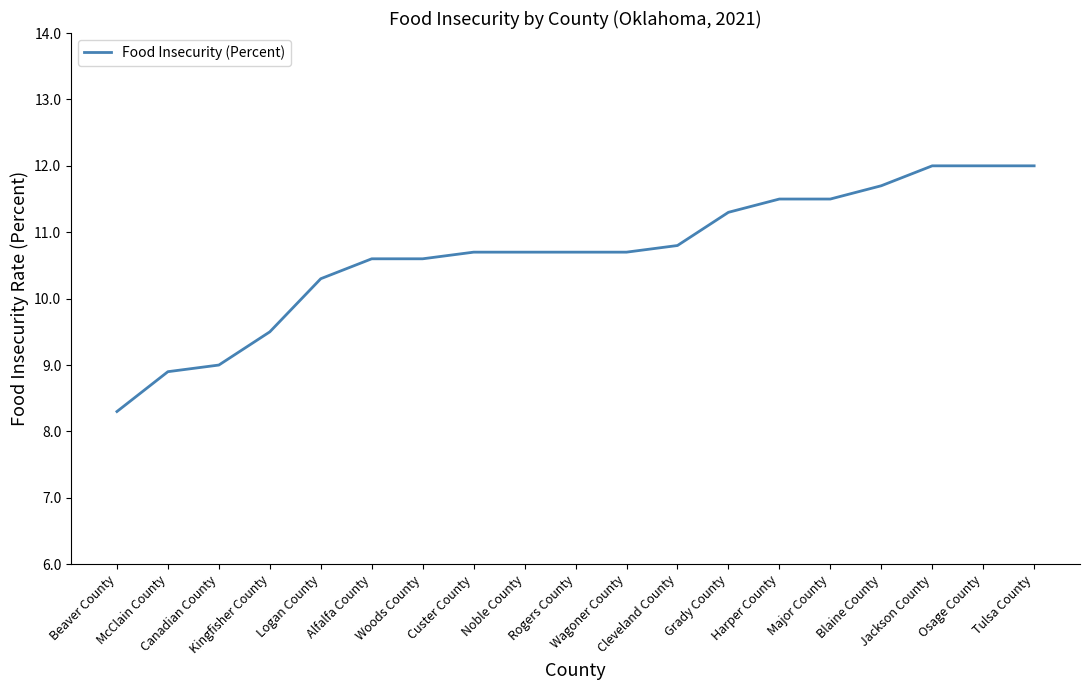

What is the approximate value at Tulsa County?

12.0